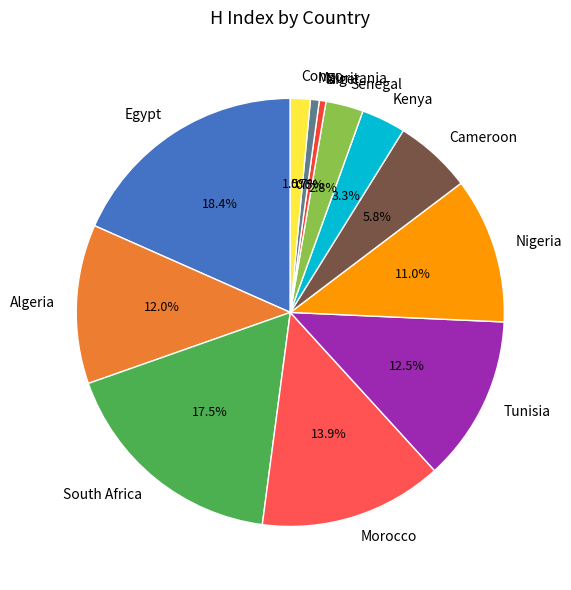

Is it true that Mauritania is 15% of the pie?

False